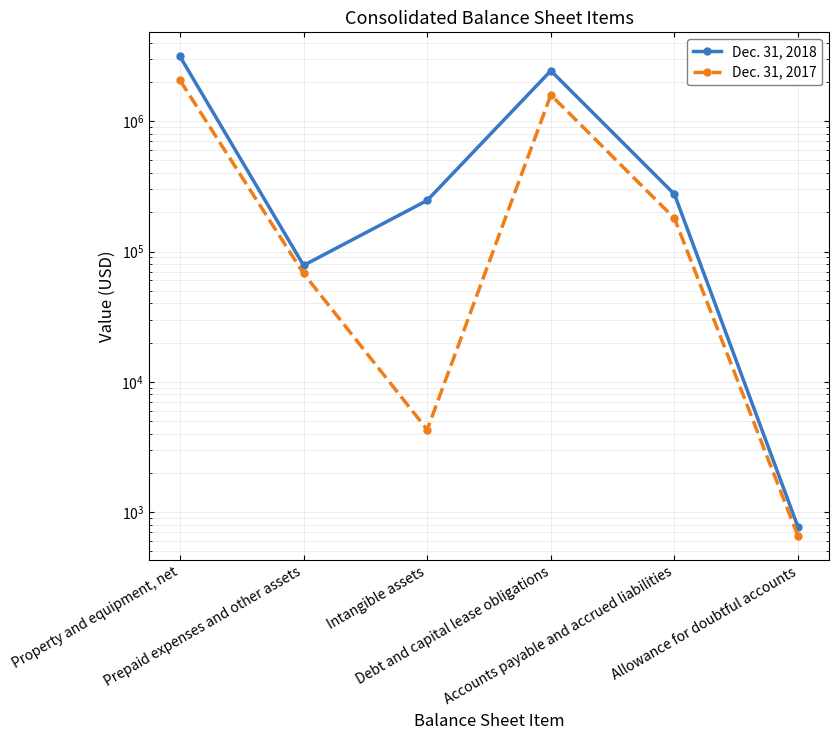

True or false: Dec. 31, 2018 and Dec. 31, 2017 cross at least once.

False